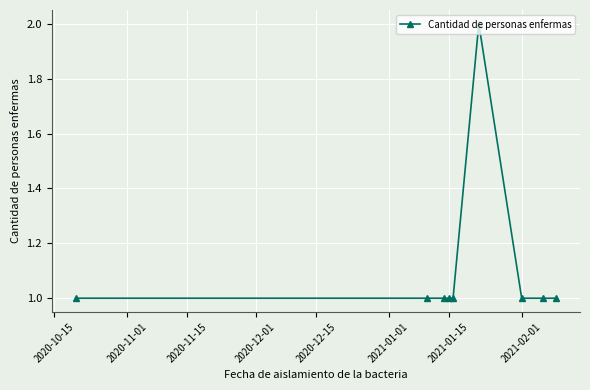

What is the value of the 3rd point from the left?

1